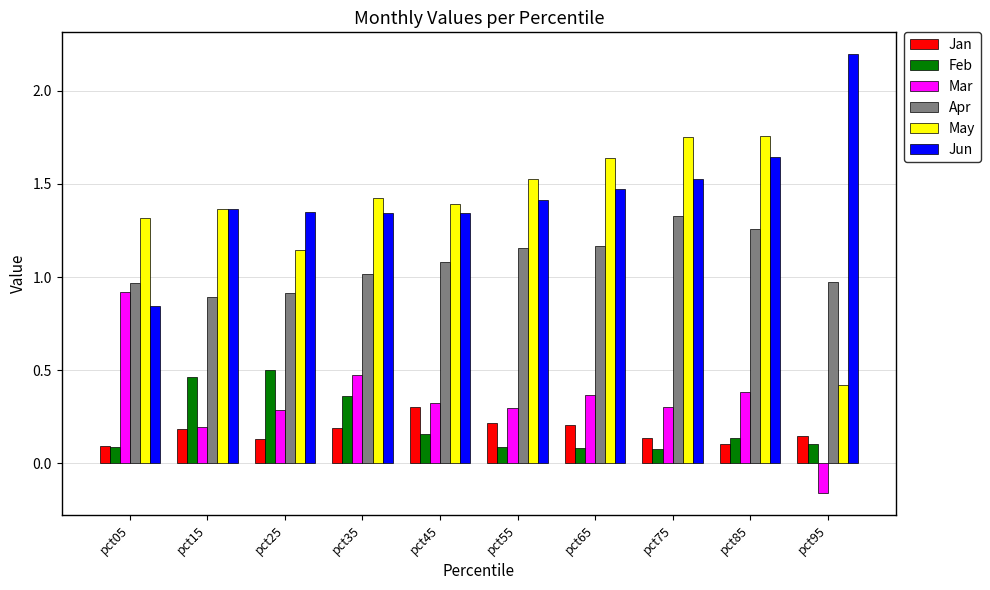

The value of Feb at pct45 is 0.2. True or false?

True